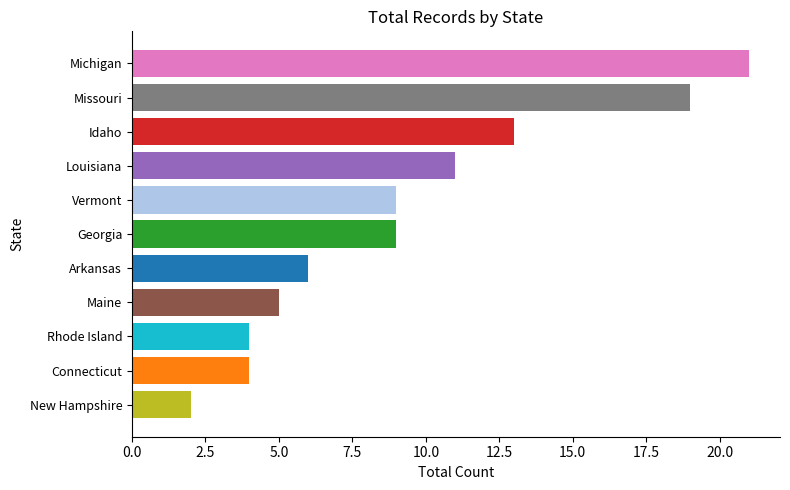

The chart shows a value of 4 at Vermont. True or false?

False